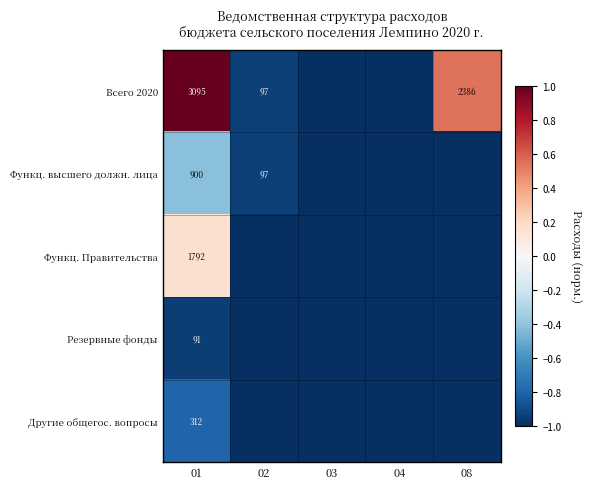

Is it true that Всего 2020 equals 3095 at 01?

True